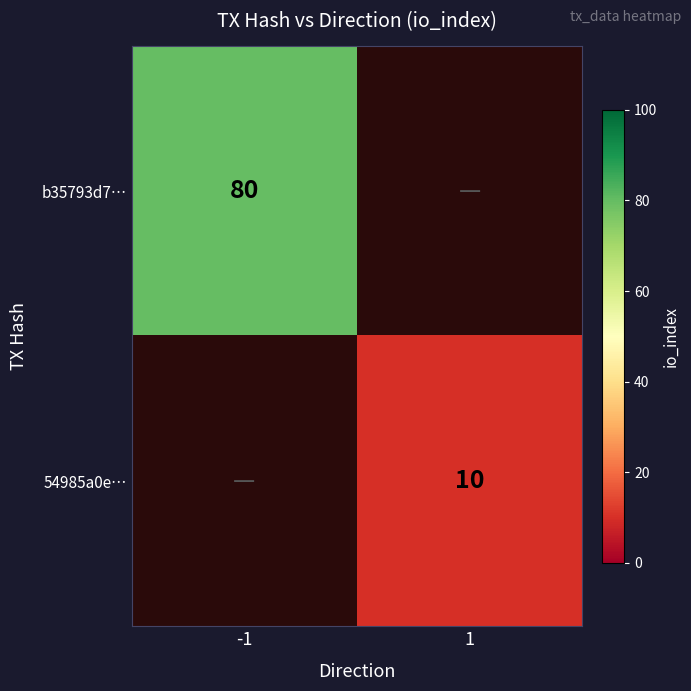

The value of 54985a0e… at 1 is 10. True or false?

True